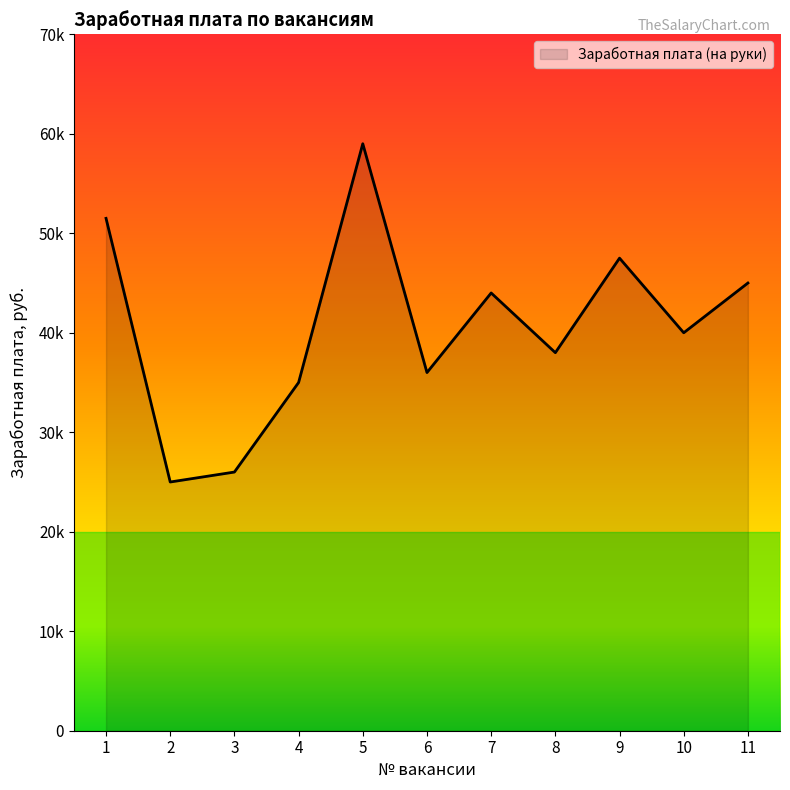

Is this an area chart (filled region under the line)?

Yes